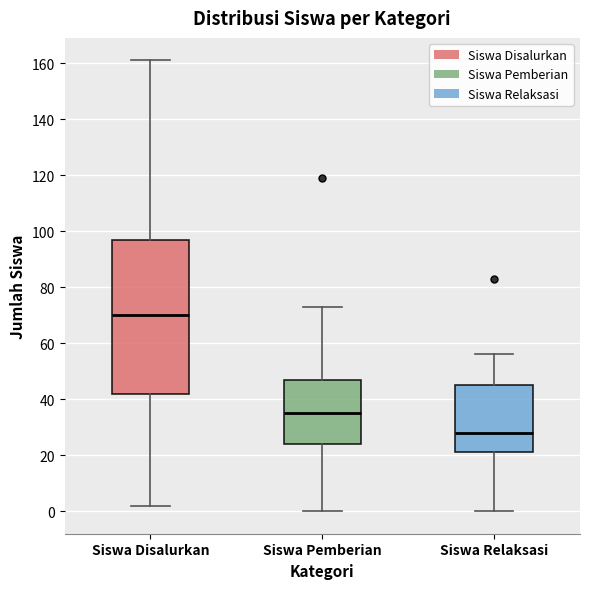

Which box is the tallest, from its lower edge to its upper edge?

Siswa Disalurkan